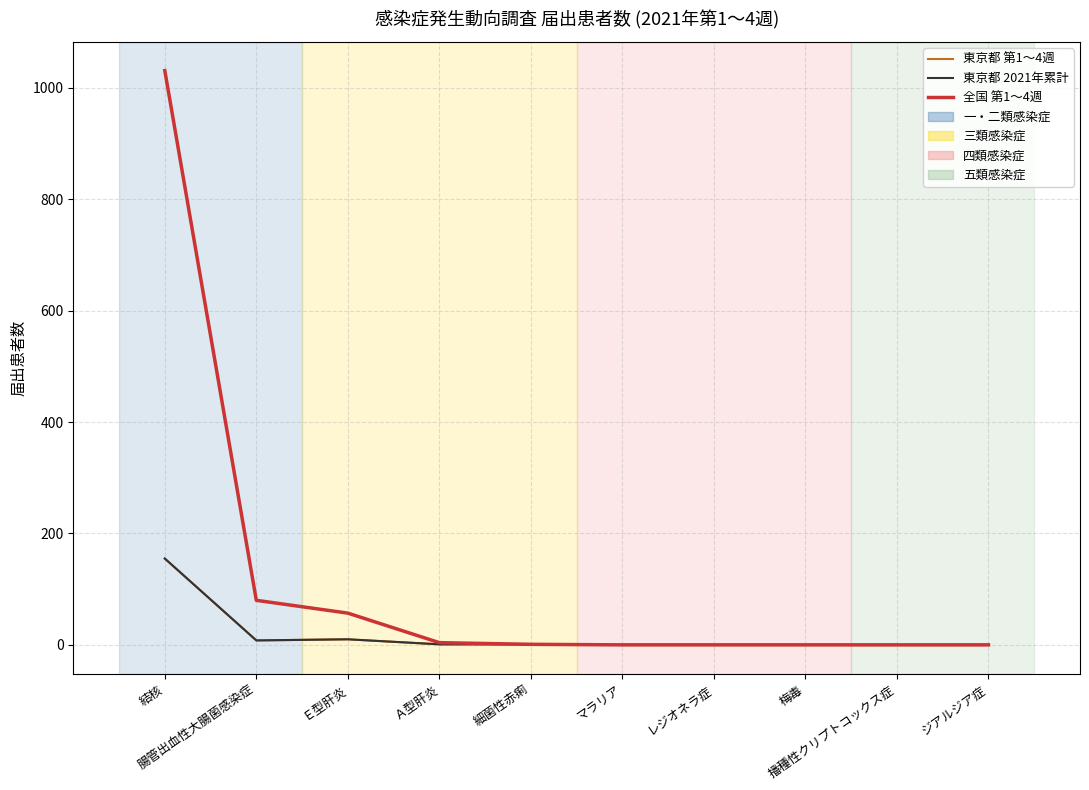

Between 結核 and 播種性クリプトコックス症, which series saw the biggest shift?

全国 第1～4週